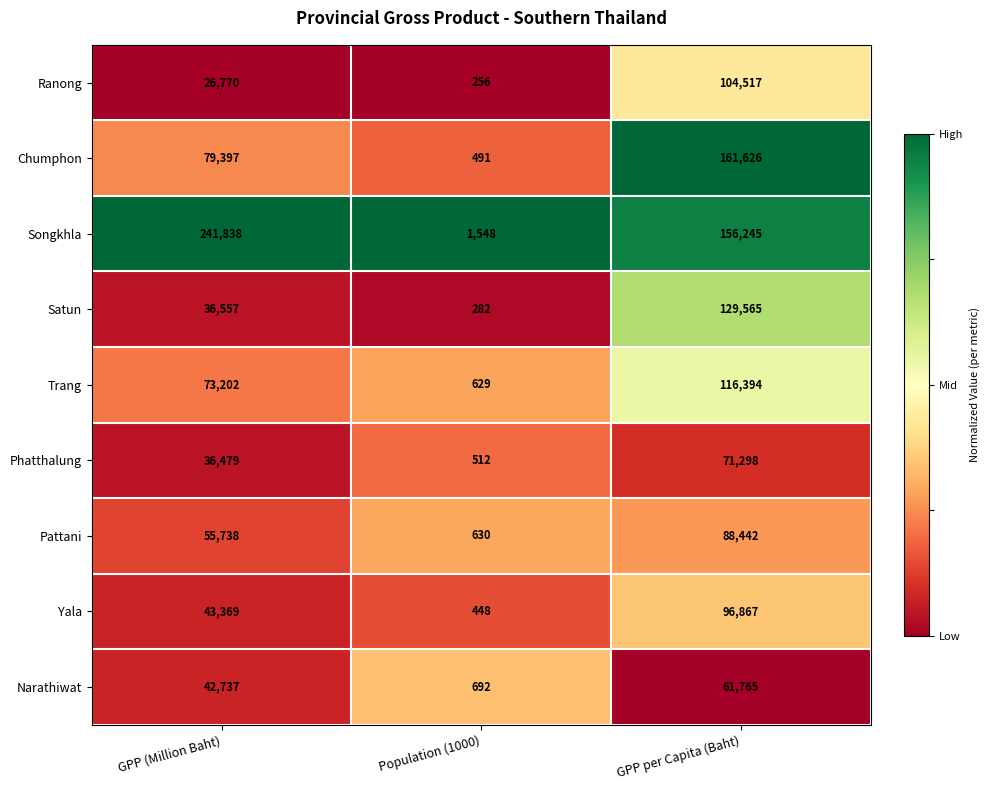

Is it true that Satun equals 36557 at GPP (Million Baht)?

True